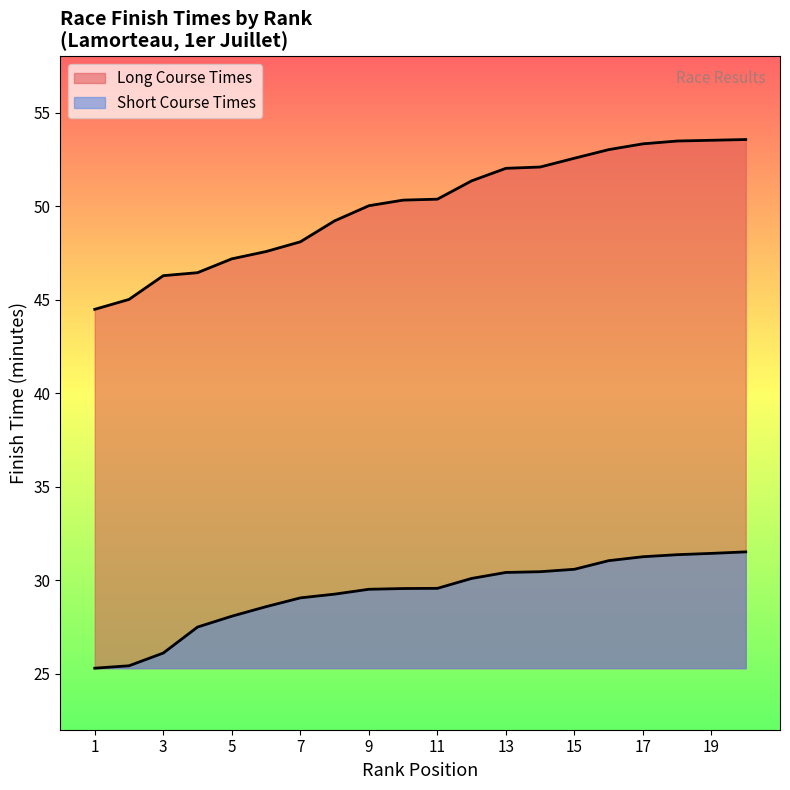

What is the average value?

50.0